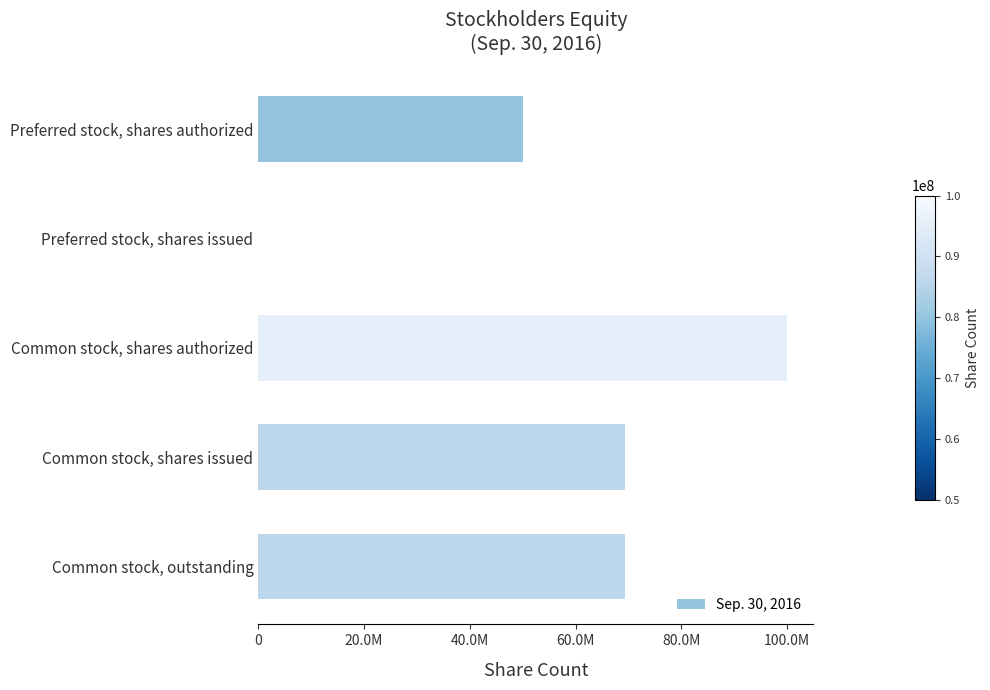

Are the bars horizontal?

Yes